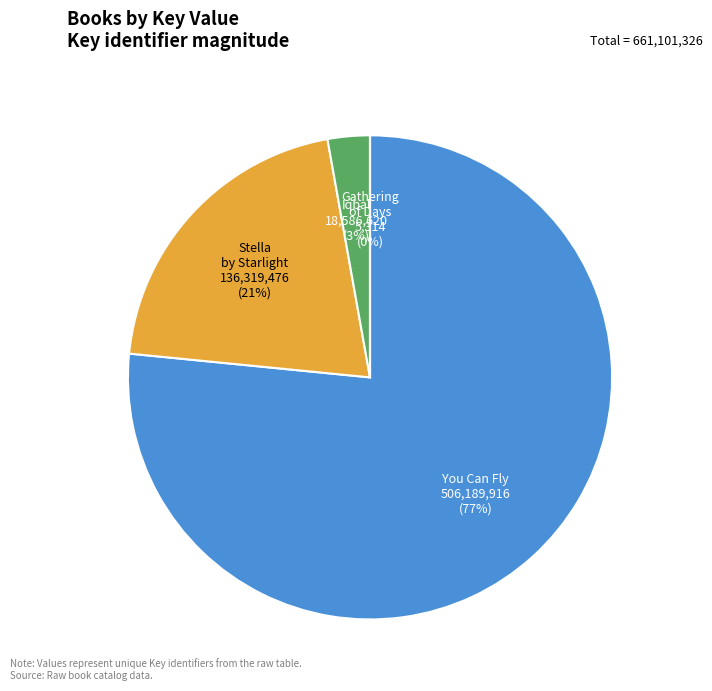

To the nearest percent, what is the average slice percentage?

25%